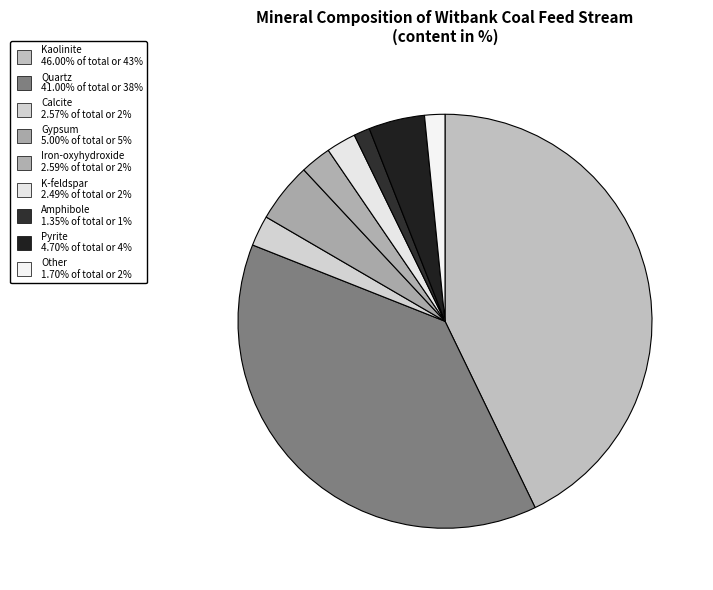

How many segments does this pie chart have?

9